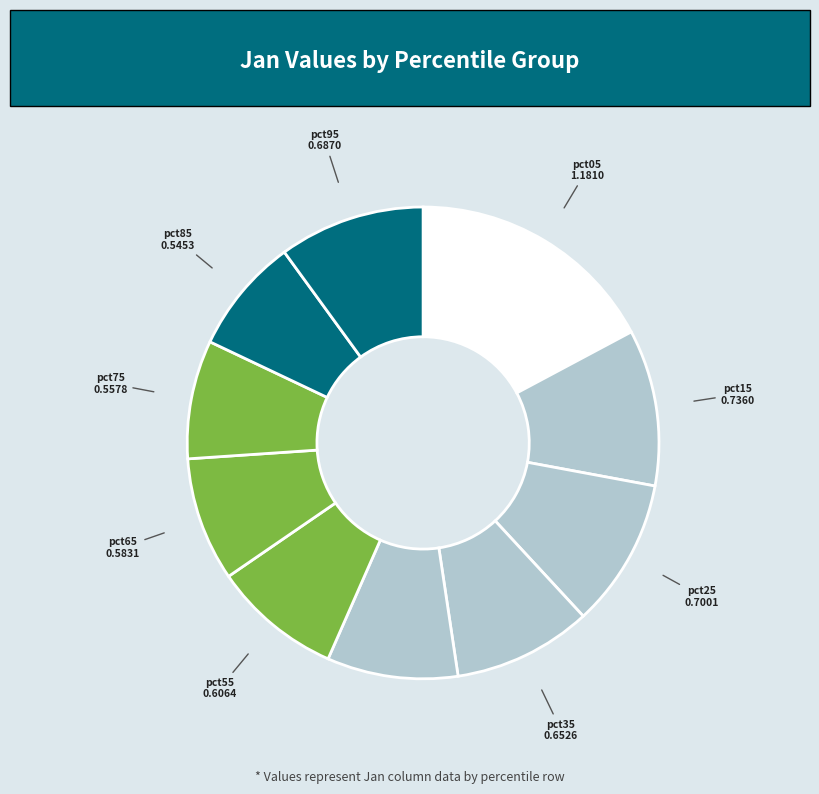

What is the largest slice in the pie chart?

pct05